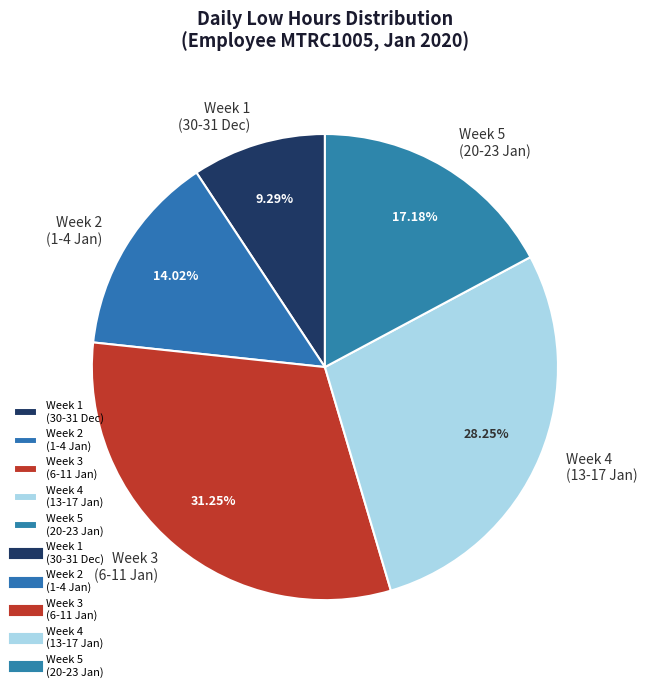

Approximately how many times larger is the value at Week 5 (20-23 Jan) compared to Week 4 (13-17 Jan)?

0.6